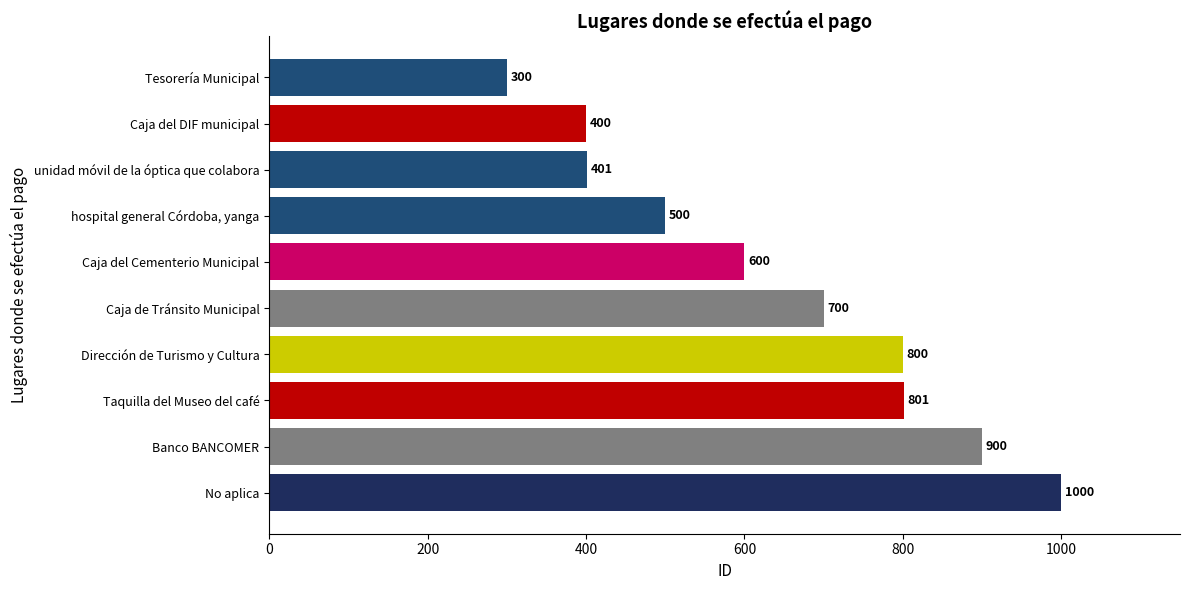

Reading top to bottom, what are all the values shown in this chart?

Tesorería Municipal=300	Caja del DIF municipal=400	unidad móvil de la óptica que colabora=401	hospital general Córdoba, yanga=500	Caja del Cementerio Municipal=600	Caja de Tránsito Municipal=700	Dirección de Turismo y Cultura=800	Taquilla del Museo del café=801	Banco BANCOMER=900	No aplica=1000